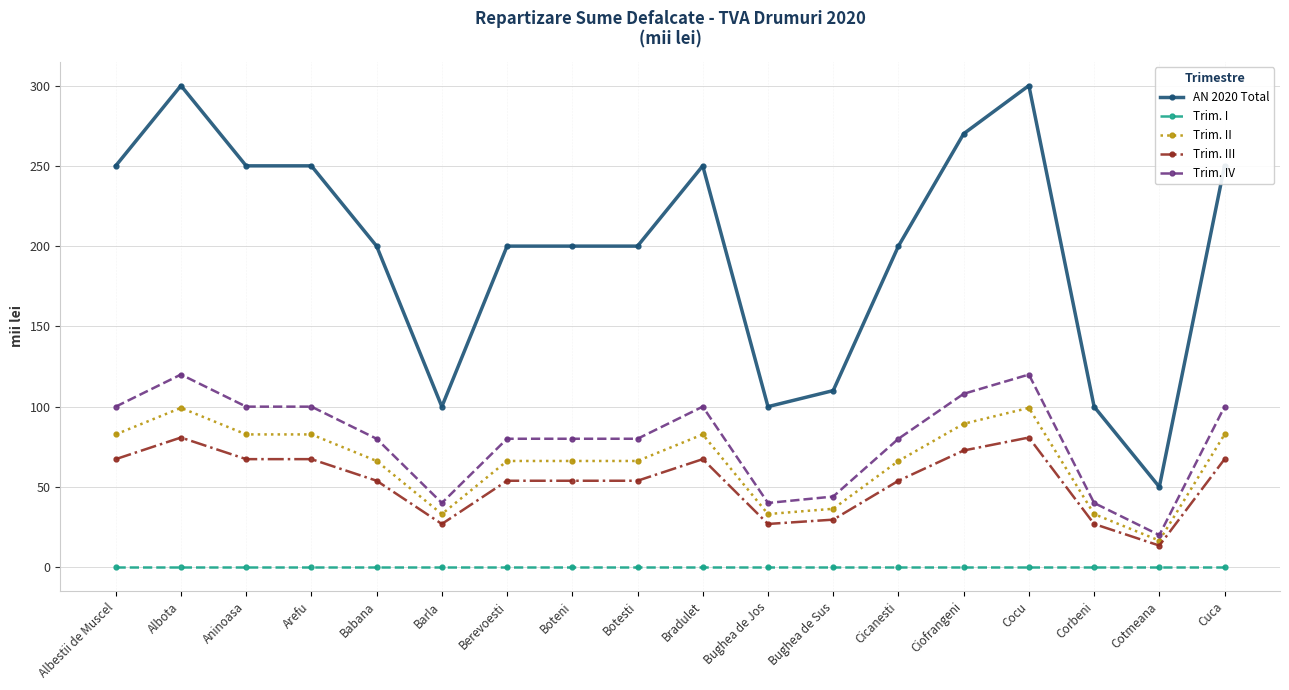

Rank the series at Bughea de Jos from highest to lowest value.

AN 2020 Total, Trim. IV, Trim. II, Trim. III, Trim. I